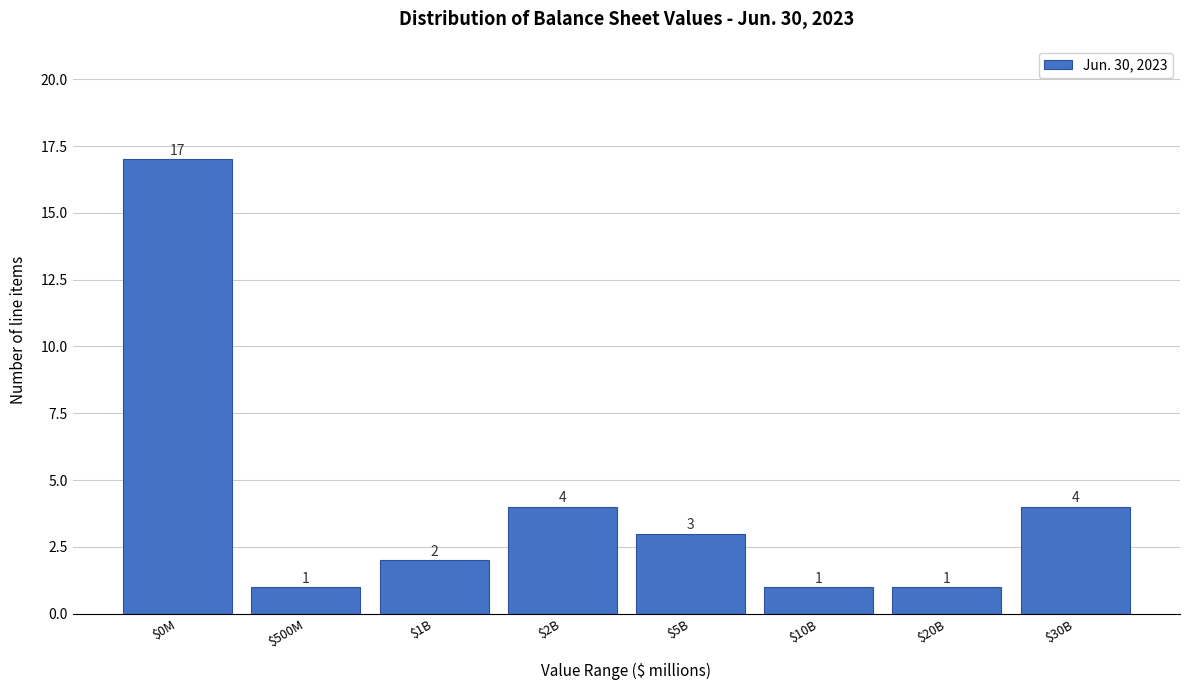

Reading left to right, transcribe all the data shown in this chart.

17	1	2	4	3	1	1	4